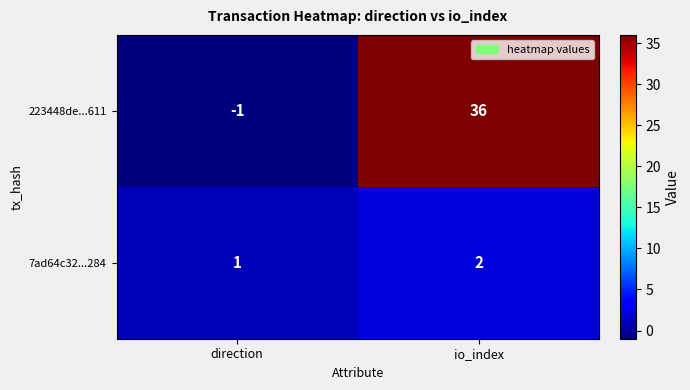

Between direction and io_index, which series saw the biggest shift?

223448de...611